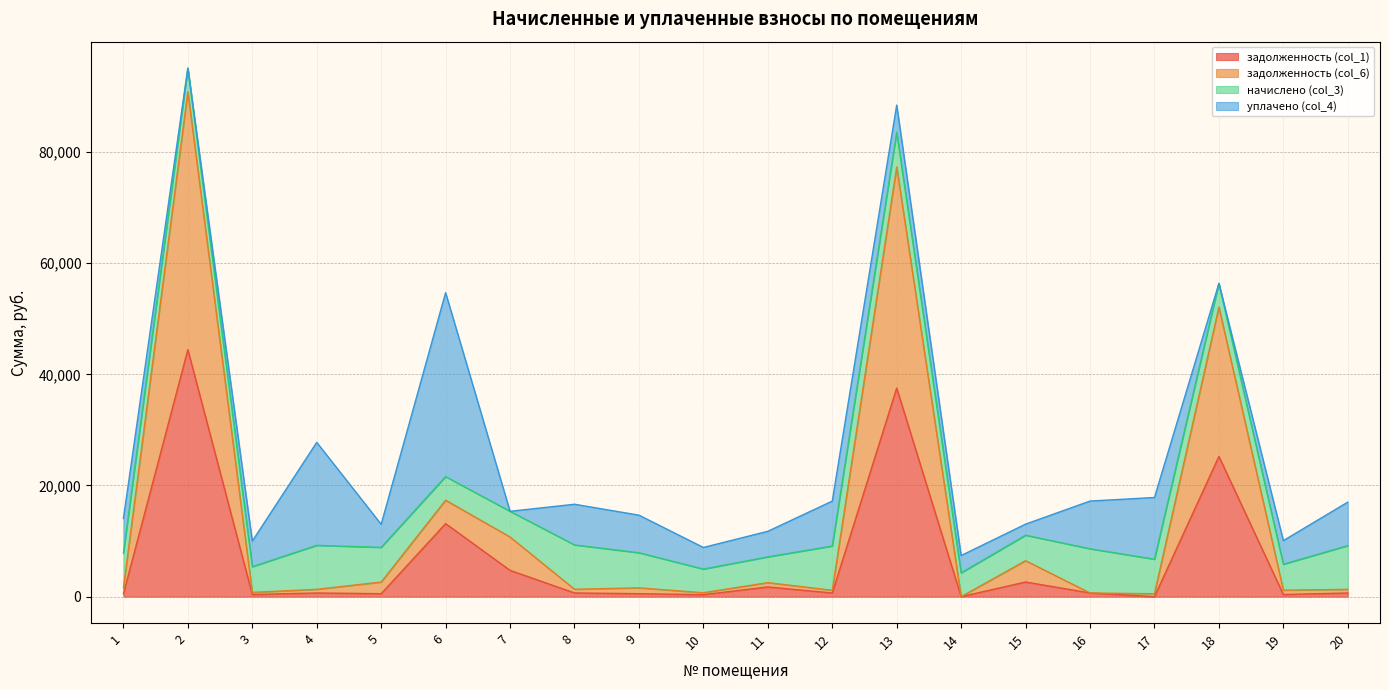

Which series has the widest spread of values?

задолженность (col_6)